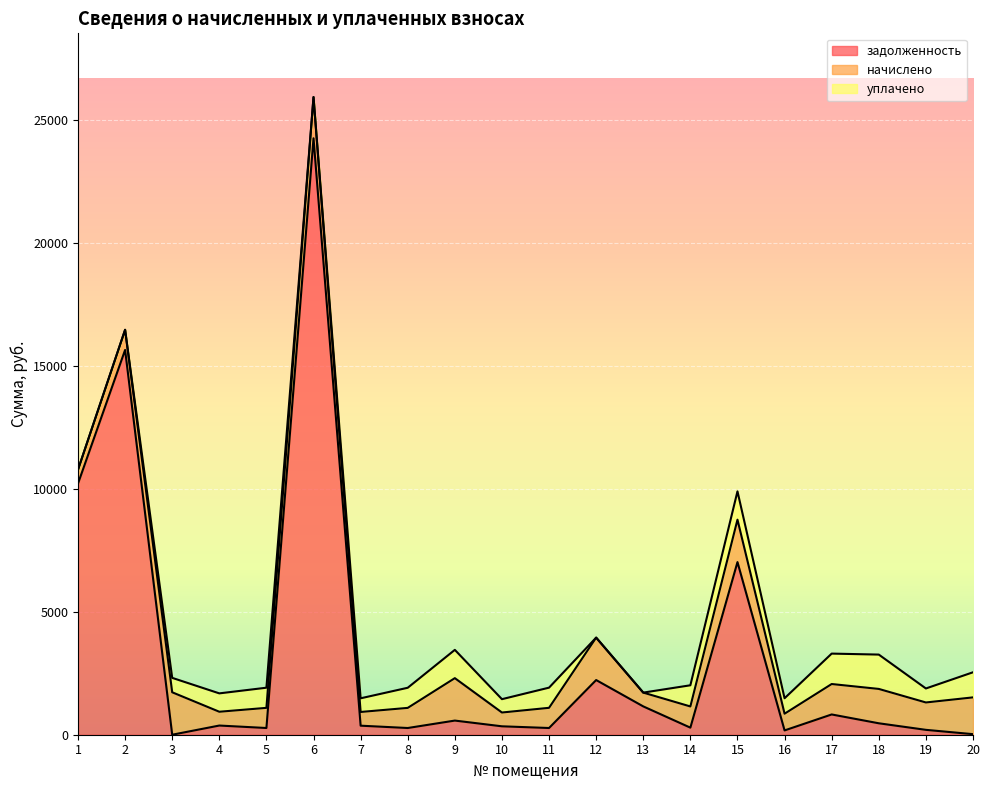

How many times do уплачено and задолженность cross each other?

7